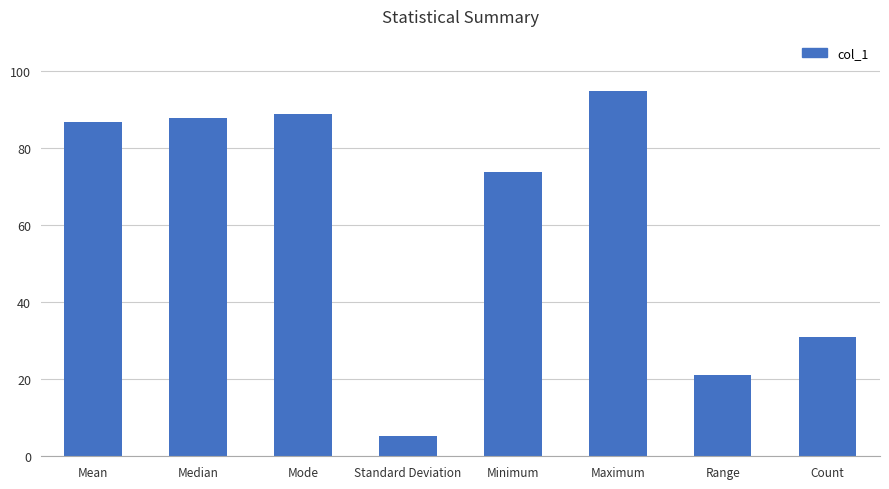

List the labels in order of value, smallest first.

Standard Deviation, Range, Count, Minimum, Mean, Median, Mode, Maximum